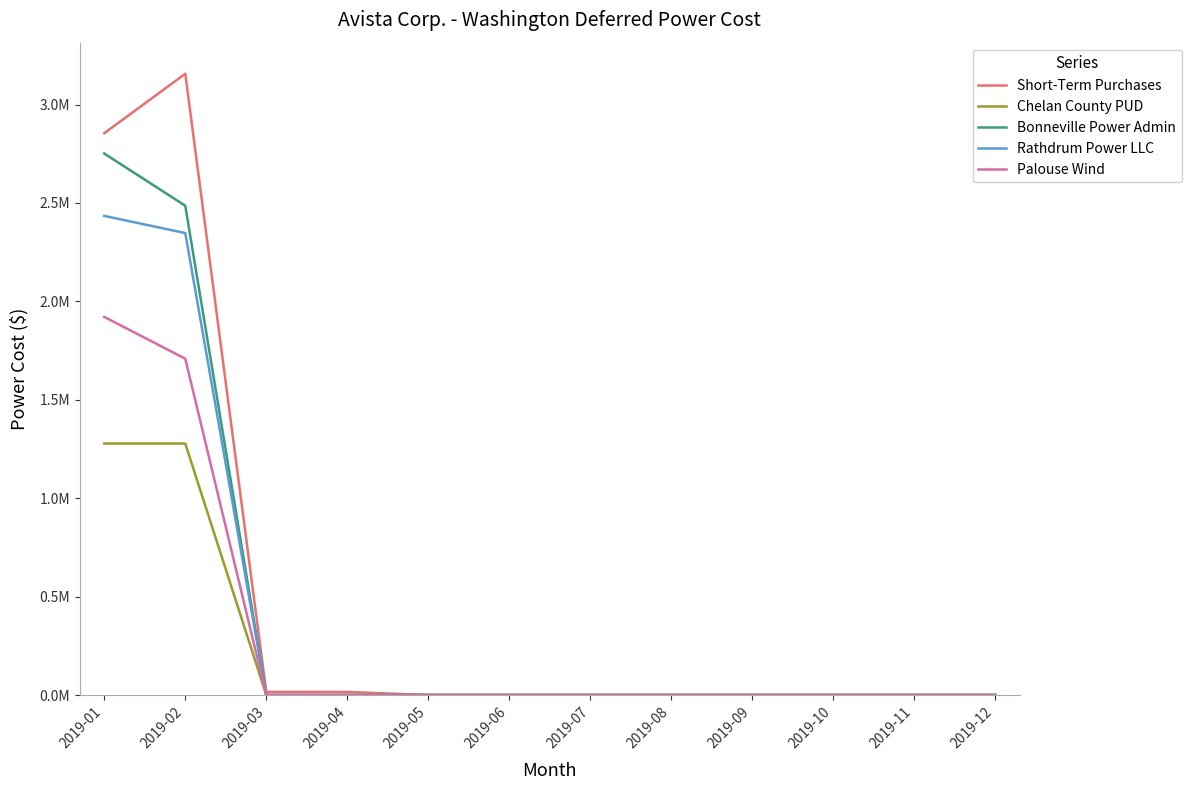

Is this an area chart (filled region under the line)?

No